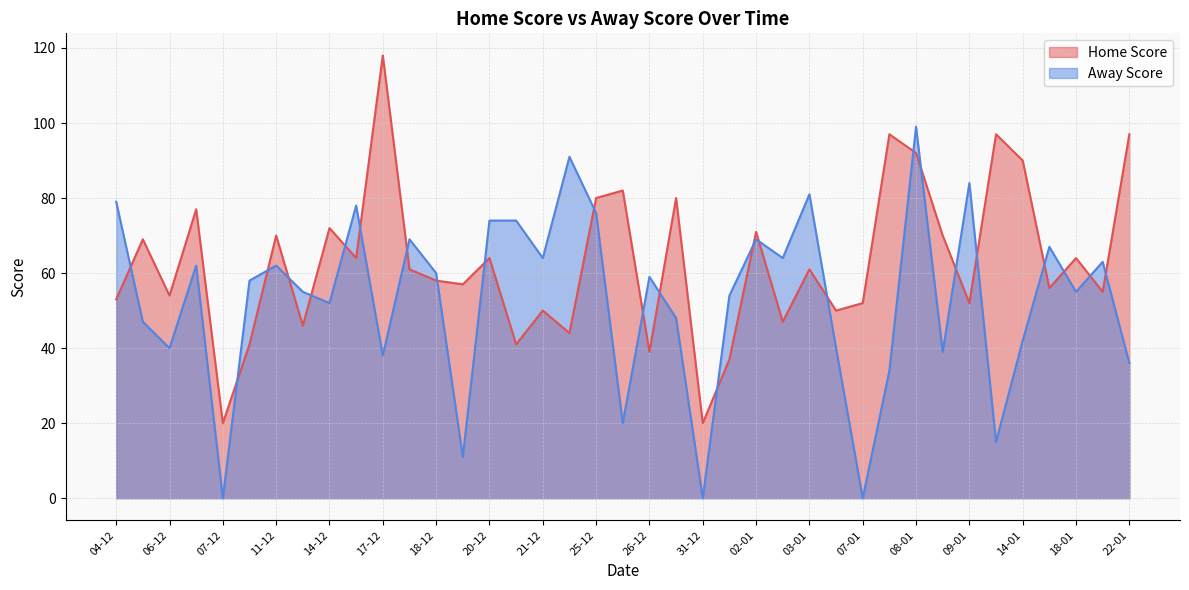

At how many categories does at least one series exceed 1?

39